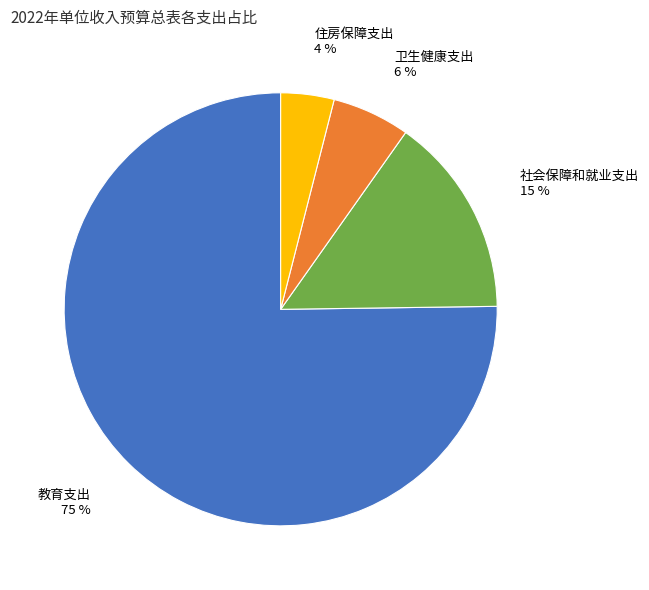

How many slices are in this pie chart?

4